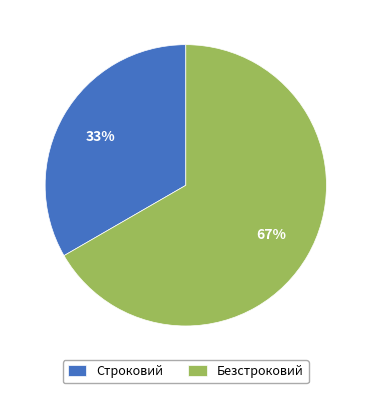

What is the largest slice in the pie chart?

Безстроковий